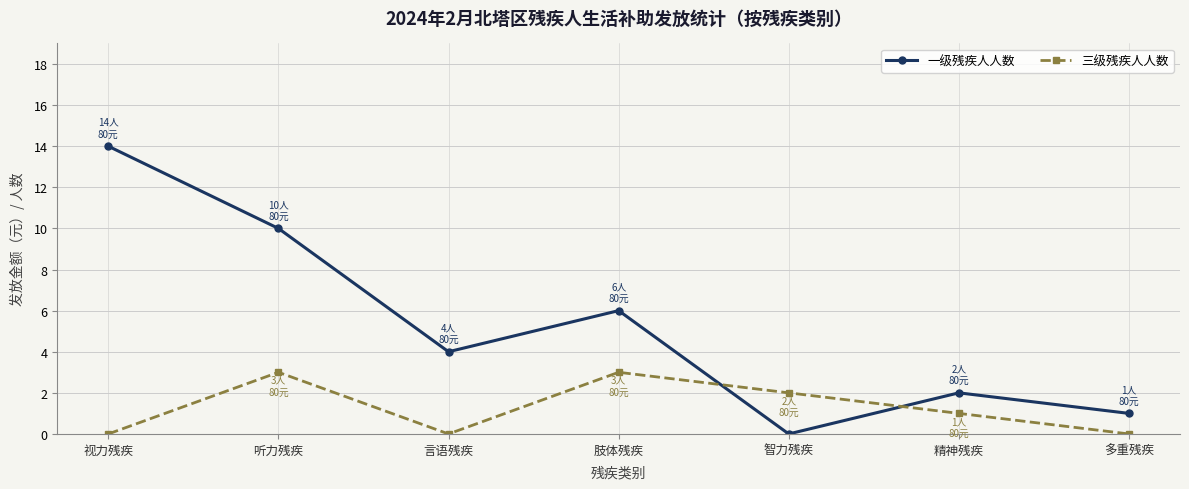

True or false: 三级残疾人人数 and 一级残疾人人数 cross at least once.

True